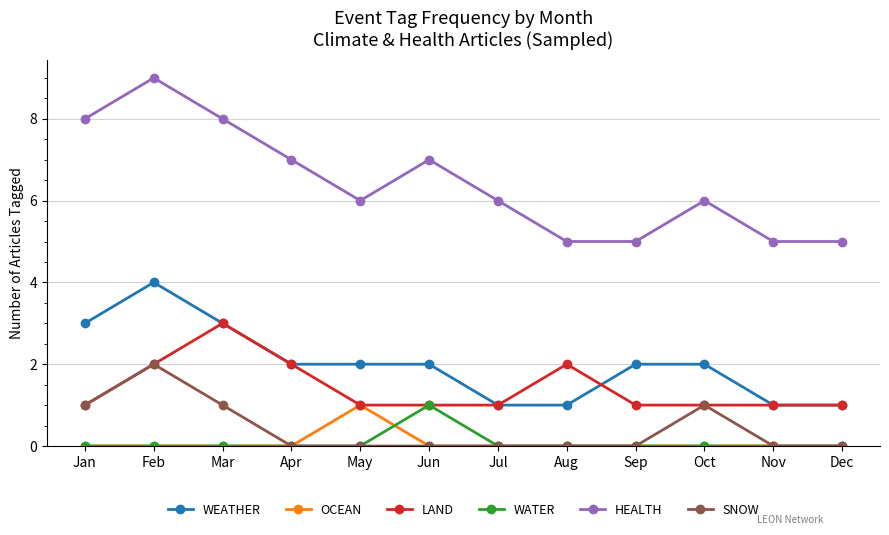

Is it true that OCEAN equals 0 at Feb?

True